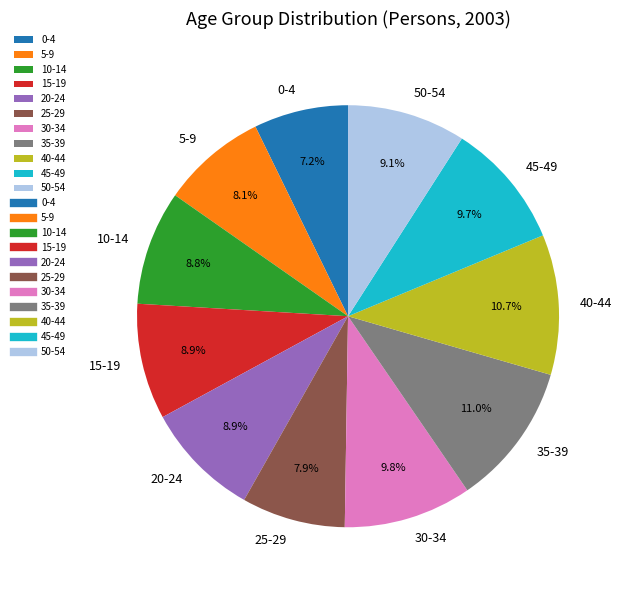

What percentage is NOT represented by 5-9?

91.9%